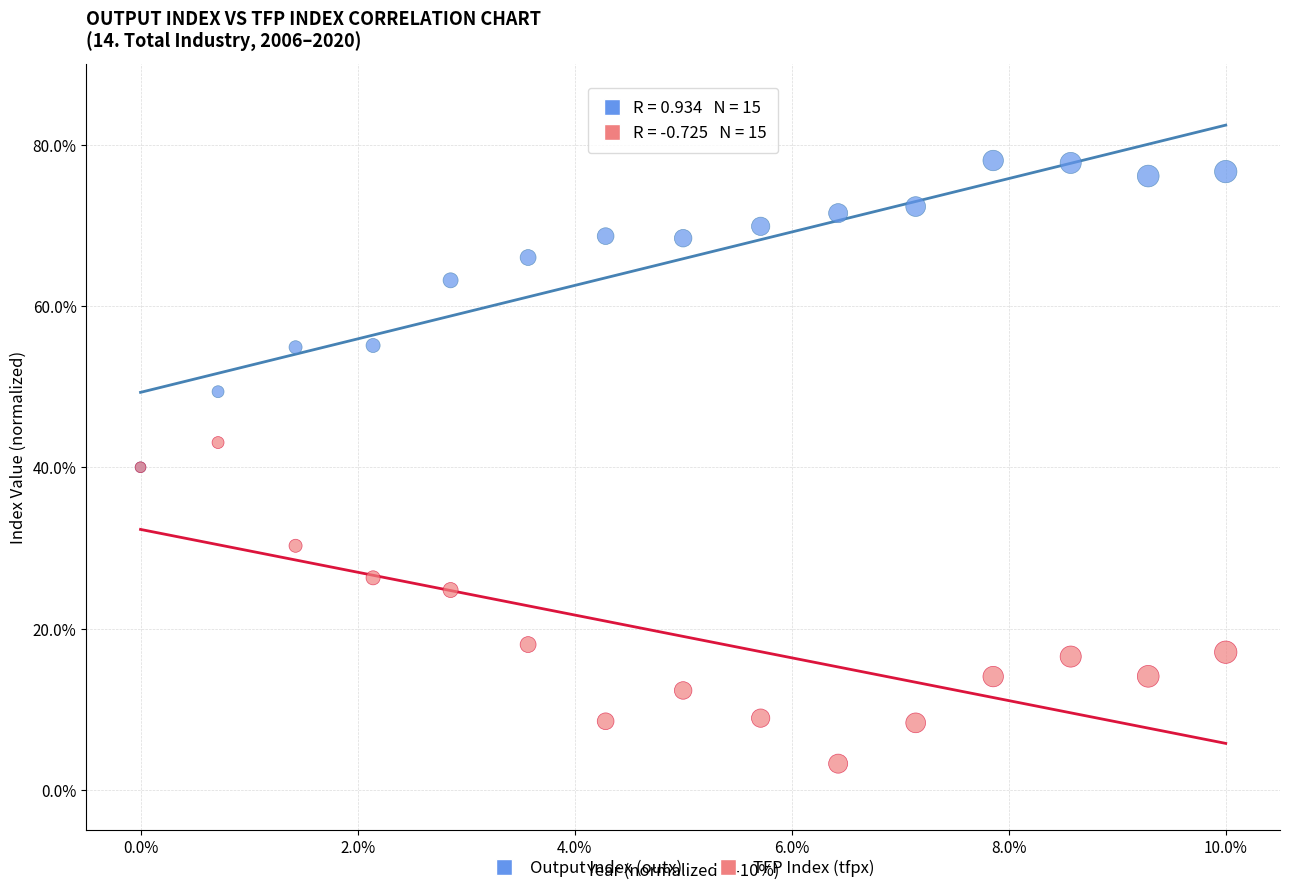

What are all the series names shown in the legend?

Output Index (outx), TFP Index (tfpx)